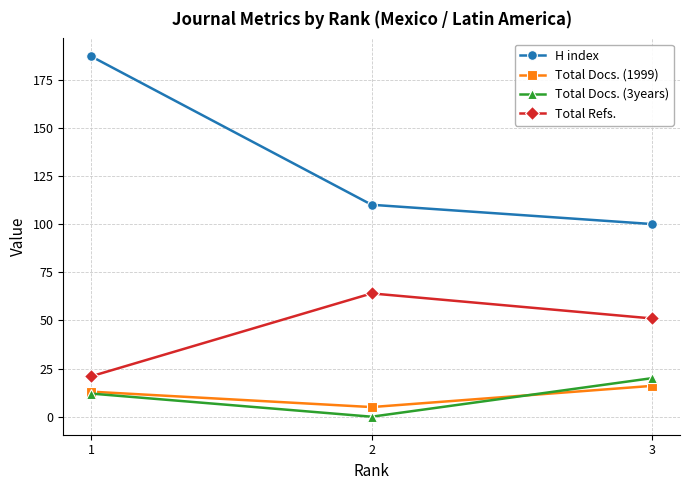

The Total Refs. series shows 31 at 3. True or false?

False